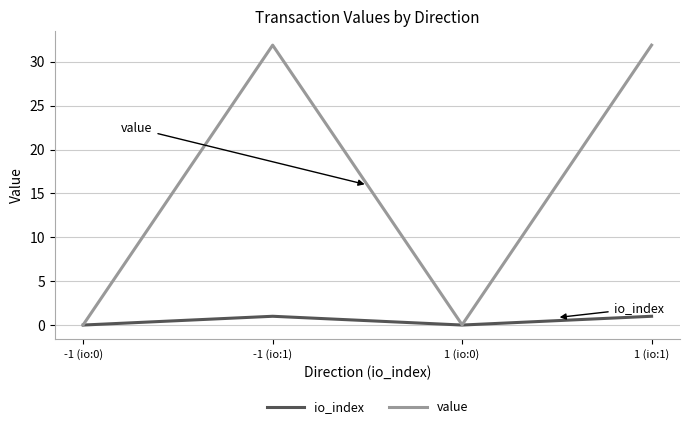

Does the chart display data point markers on the line(s)?

No